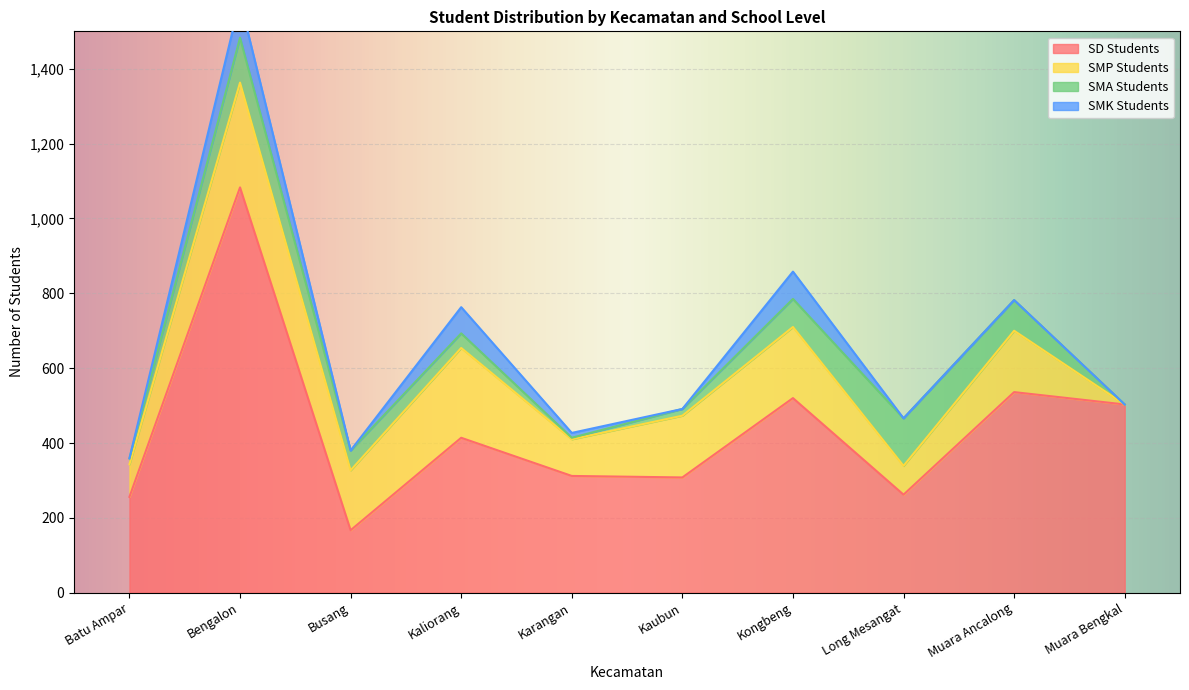

Is it true that SMA Students equals 227 at Long Mesangat?

False